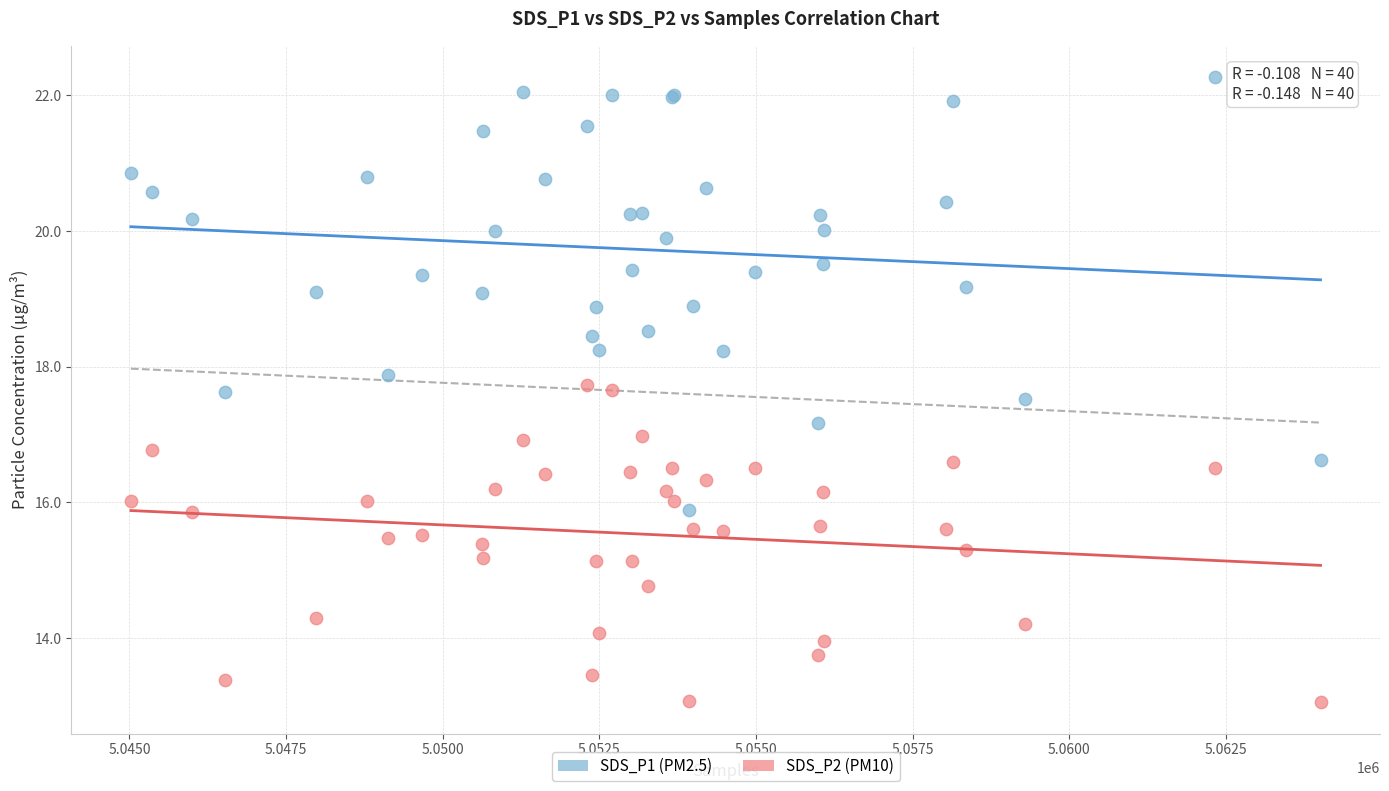

What is the X range (max minus min) for the scatter plot?

18984.0